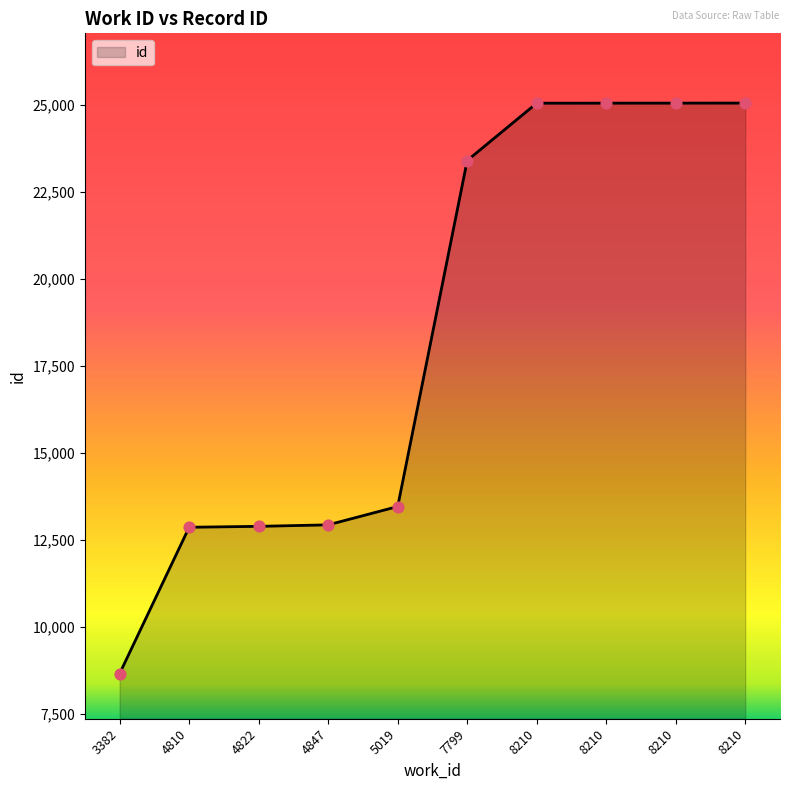

Which has a higher value, 3382 or 4847?

4847